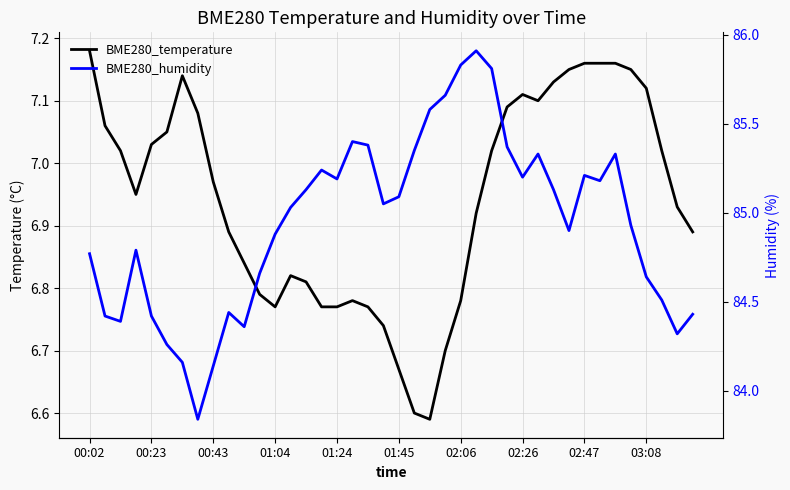

What position from the right is 02:26?

12